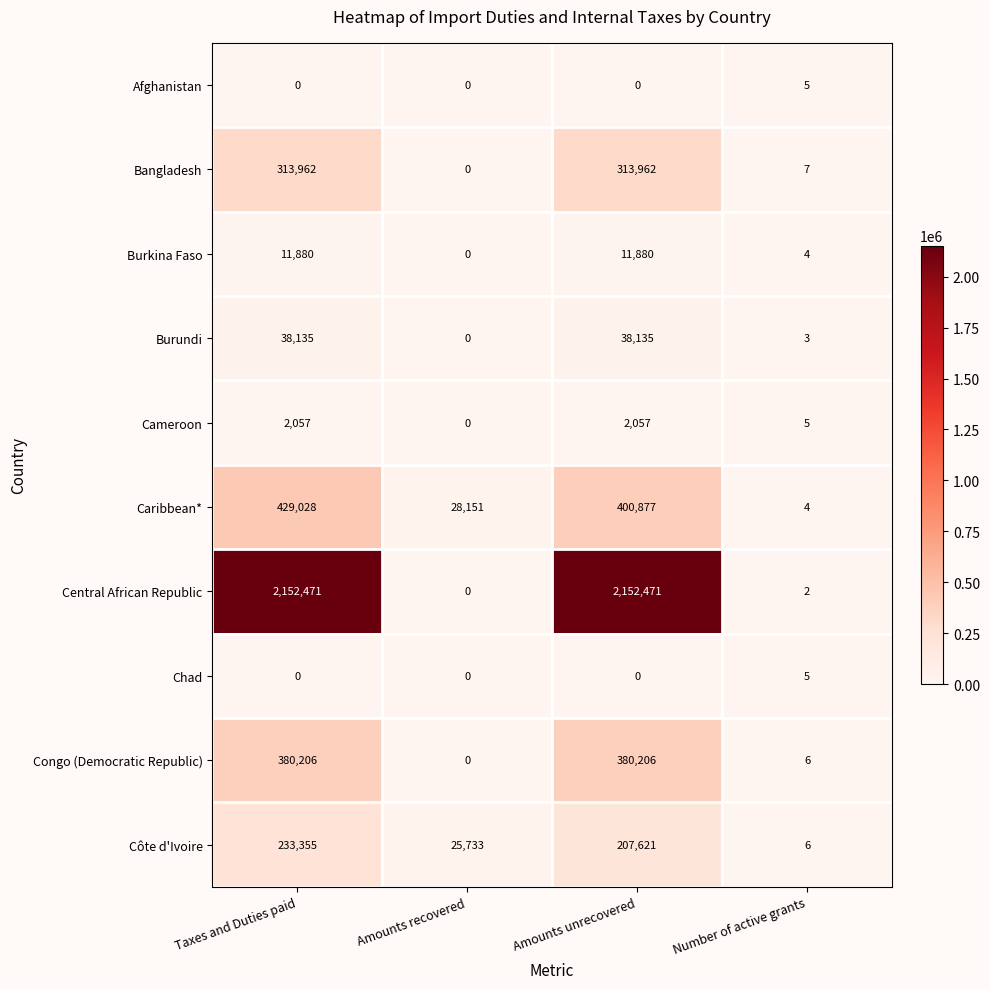

True or false: Chad has a value of 0 at Taxes and Duties paid.

True